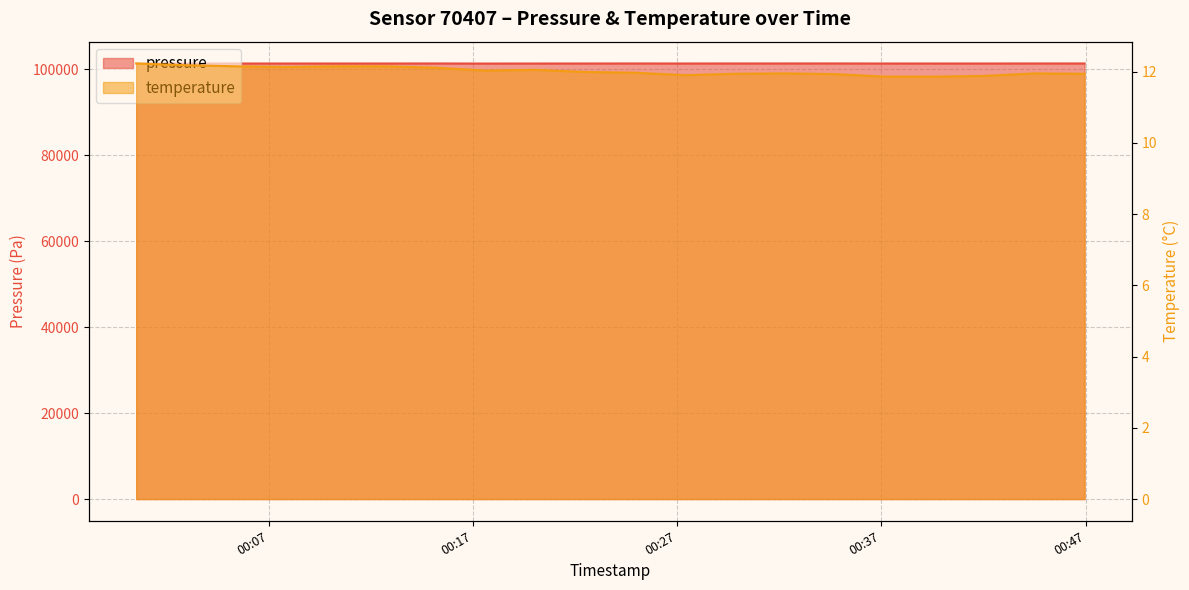

What is the highest value of the temperature series?

12.2